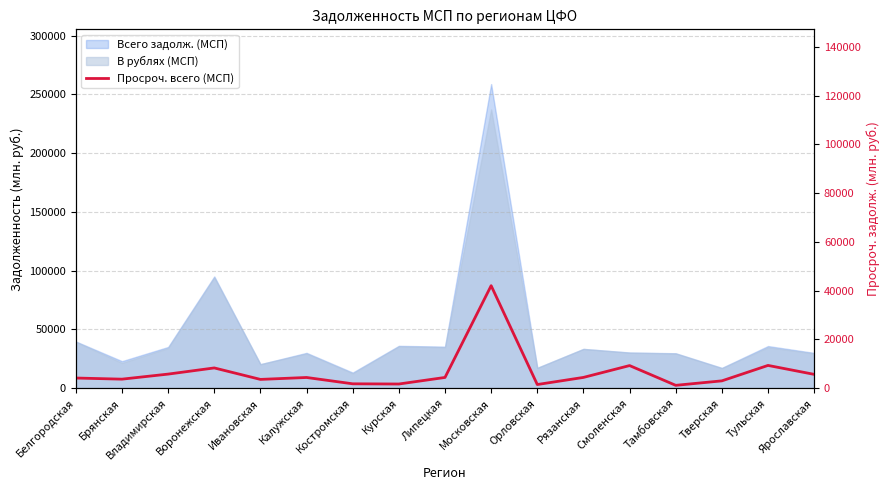

List the labels in order of value, smallest first.

Тамбовская, Орловская, Курская, Костромская, Тверская, Ивановская, Брянская, Белгородская, Калужская, Липецкая, Рязанская, Ярославская, Владимирская, Воронежская, Смоленская, Тульская, Московская